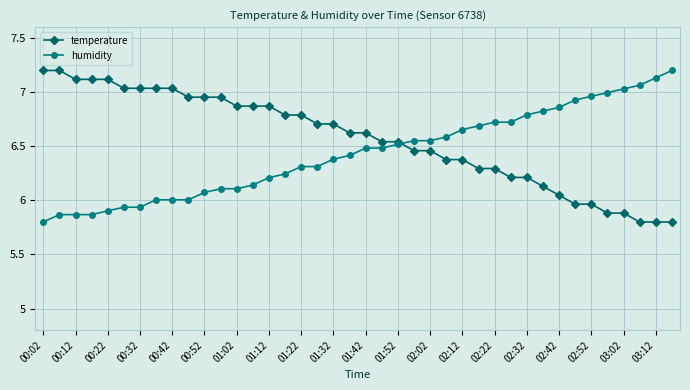

What is the maximum value for humidity?

7.2